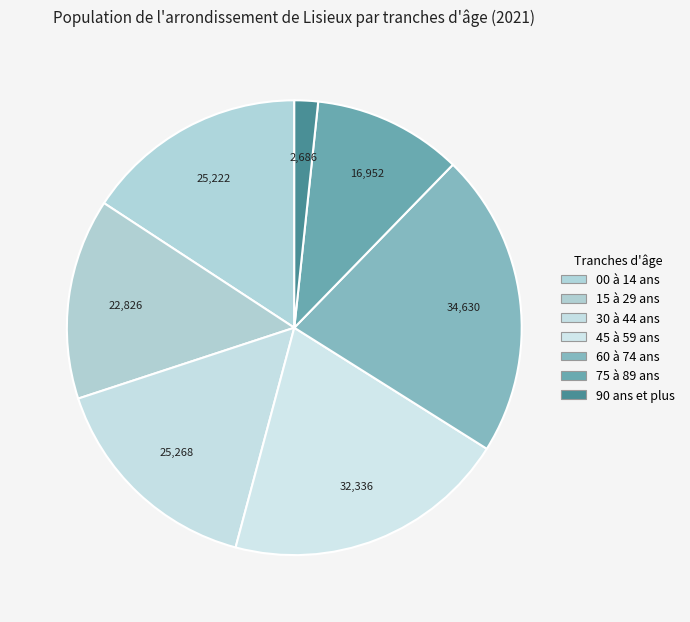

True or false: 60 à 74 ans accounts for 22% of the total.

True